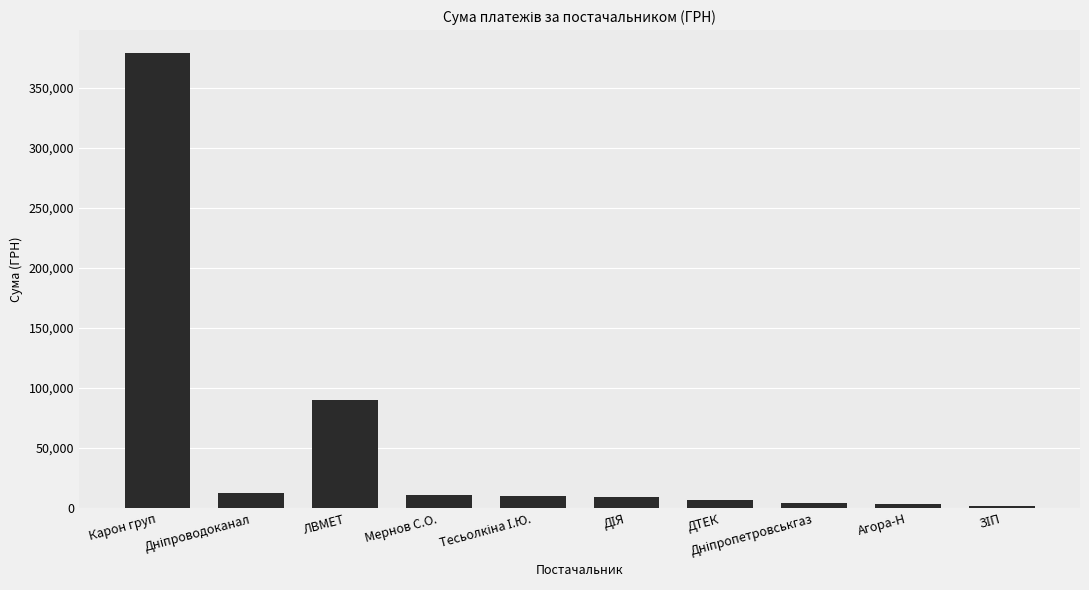

What is the value of the 6th bar from the left?

9165.9